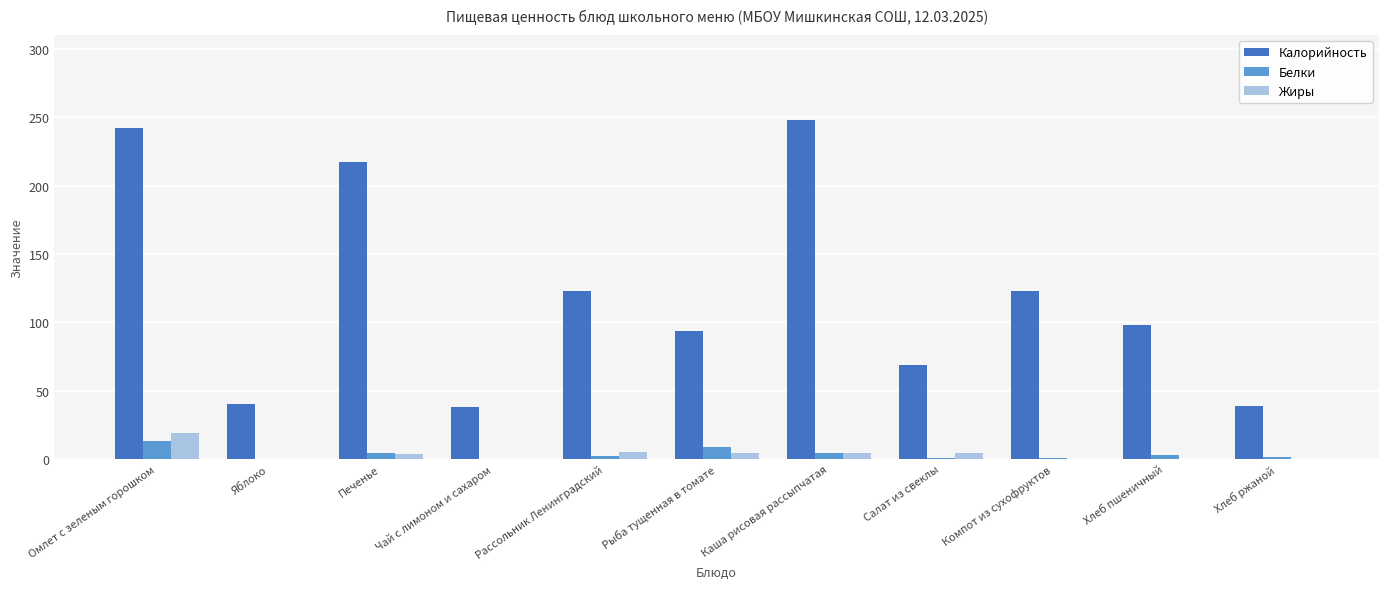

What is the difference between the Калорийность values at Хлеб пшеничный and Рыба тущенная в томате?

4.4